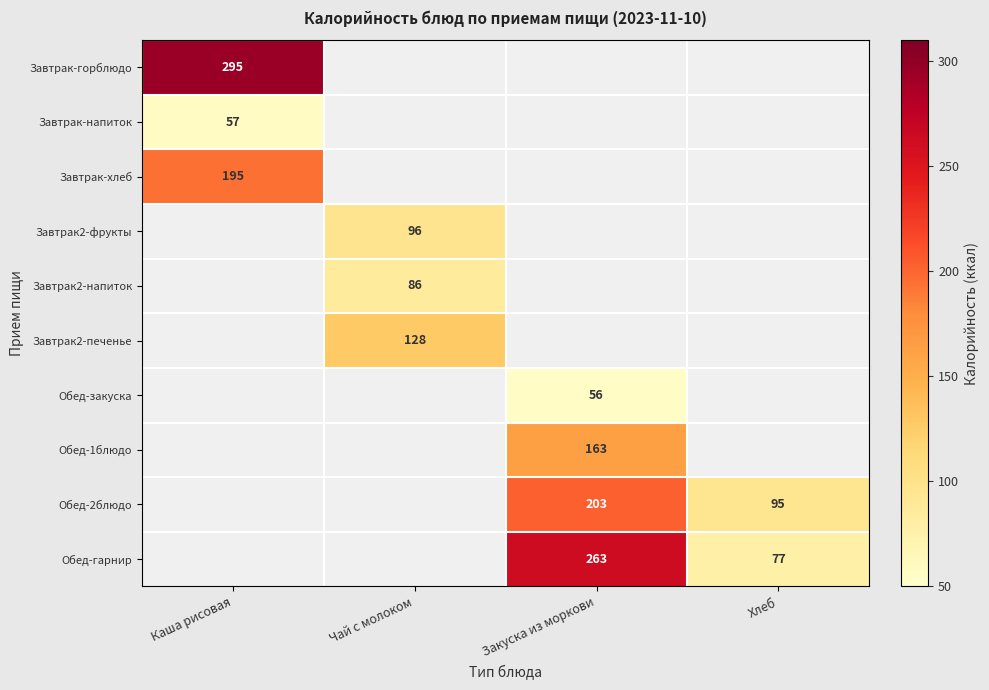

The Завтрак2-печенье series shows 69 at Чай с молоком. True or false?

False